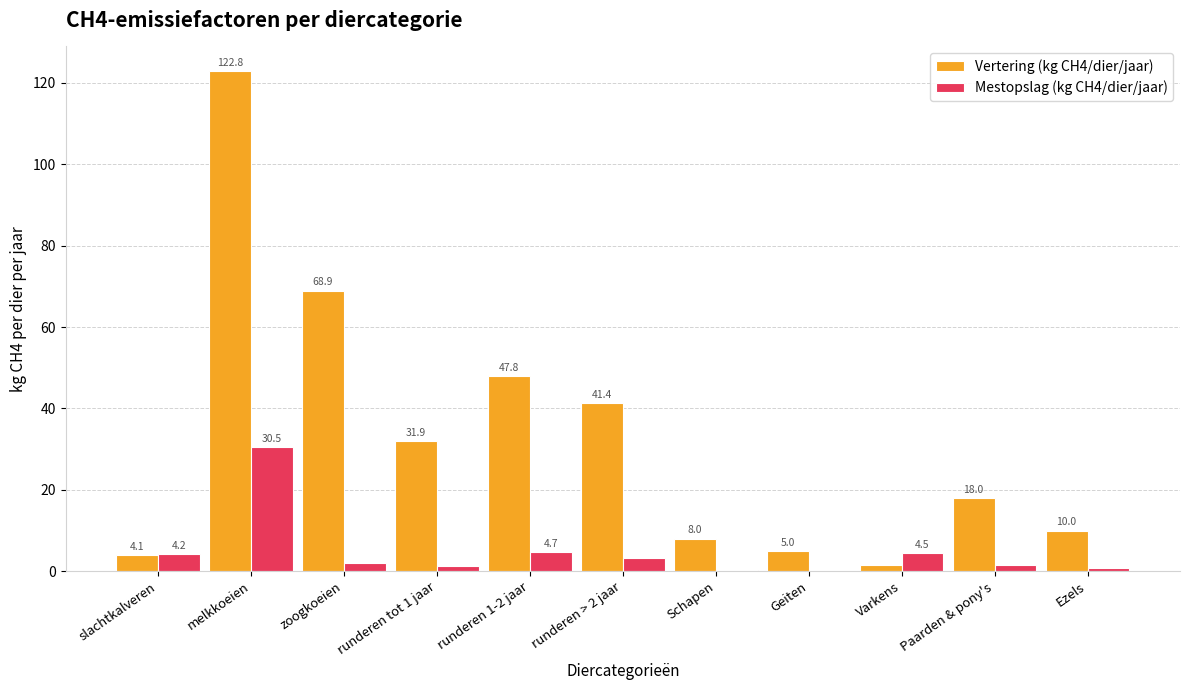

Which series changed the most between Varkens and Ezels?

Vertering (kg CH4/dier/jaar)